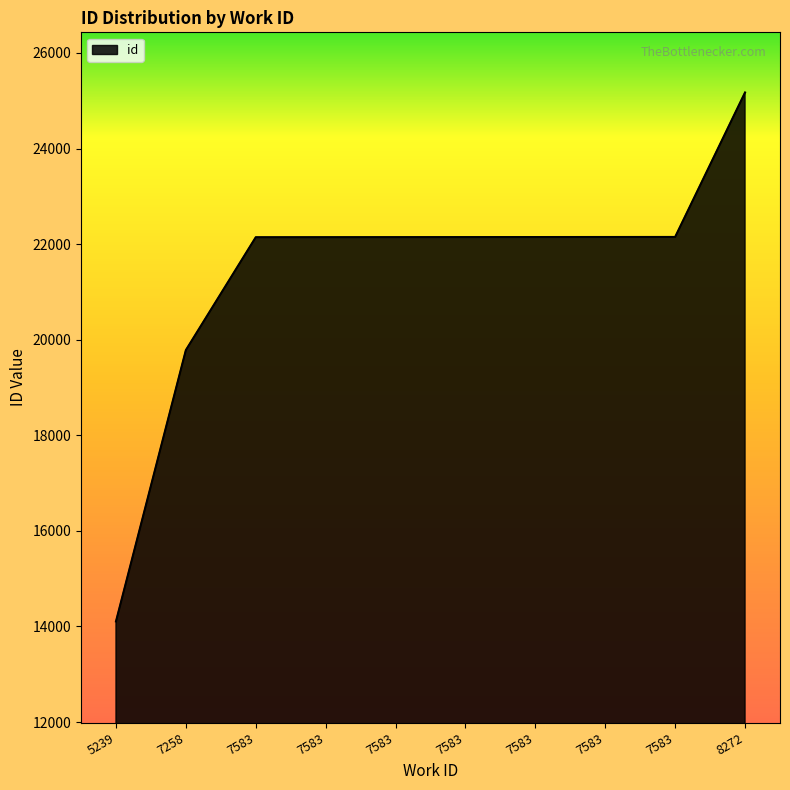

Does the chart display data point markers on the line(s)?

No